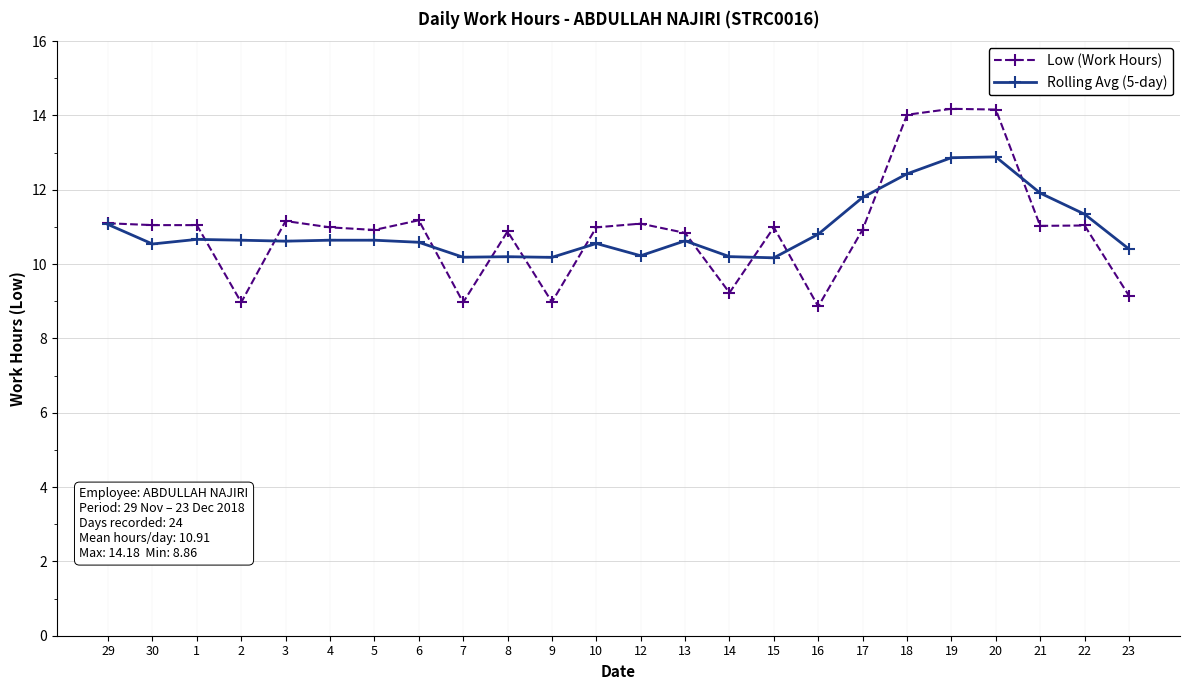

The value of Rolling Avg (5-day) at 19 is 22.5. True or false?

False